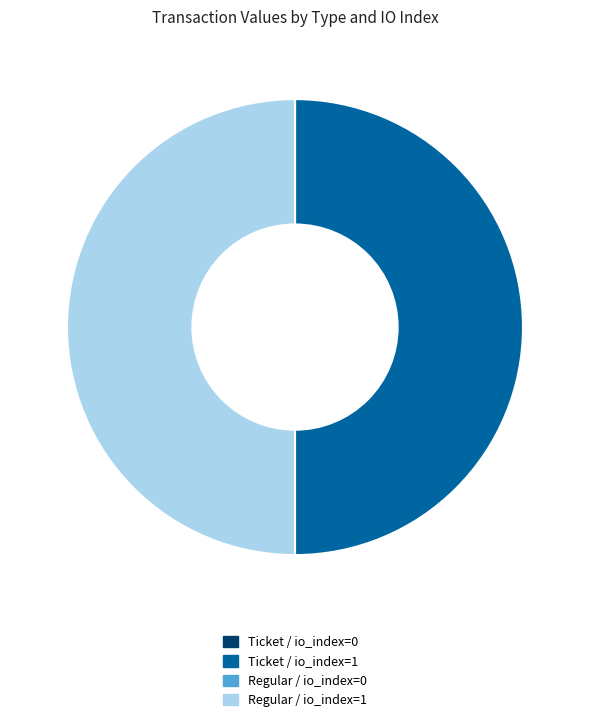

Approximately how many times larger is the value at Regular / io_index=1 compared to Ticket / io_index=1?

1.0